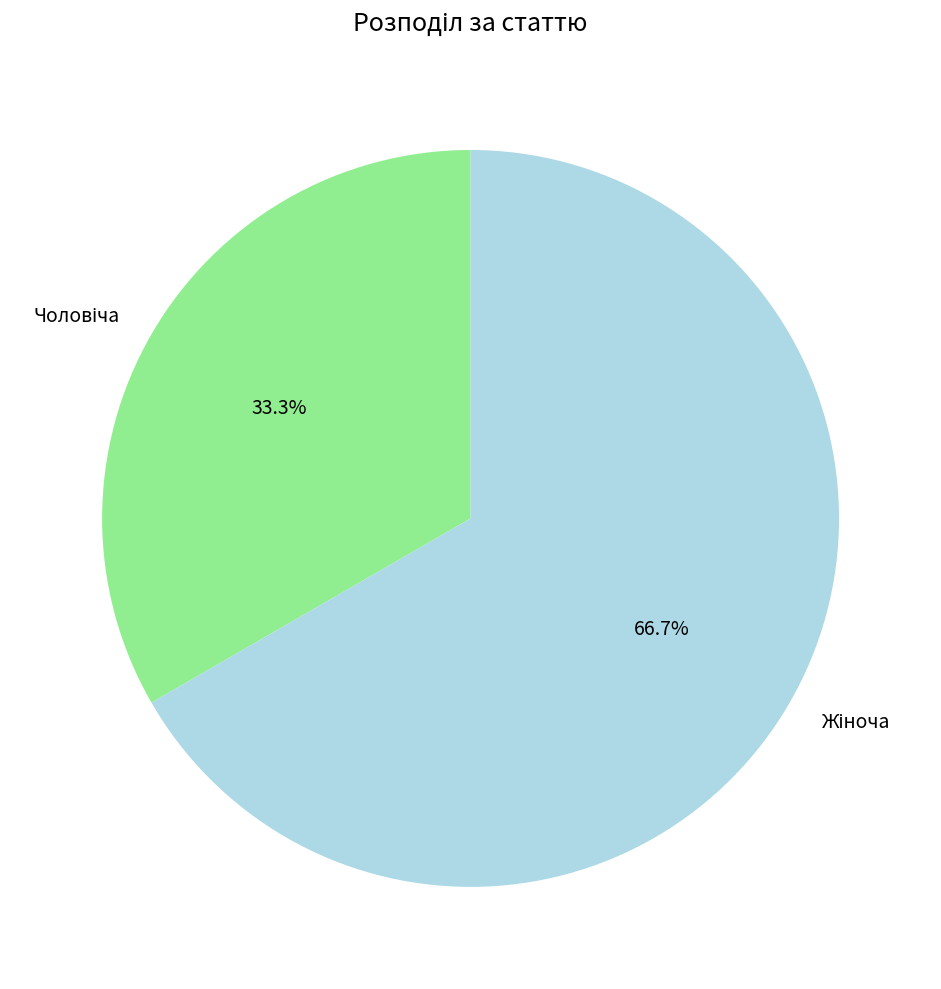

How many segments does this pie chart have?

2